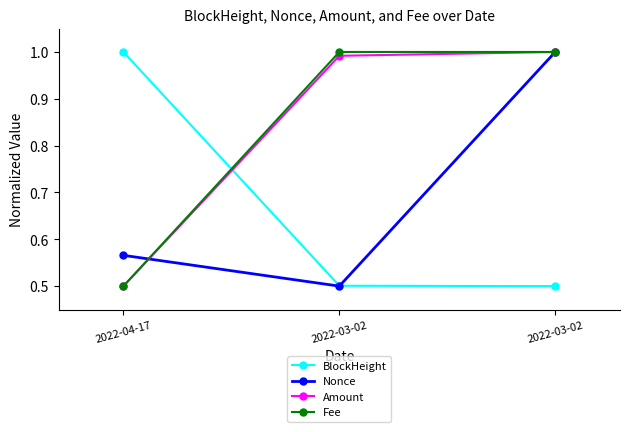

How many BlockHeight values are between 0 and 1?

3